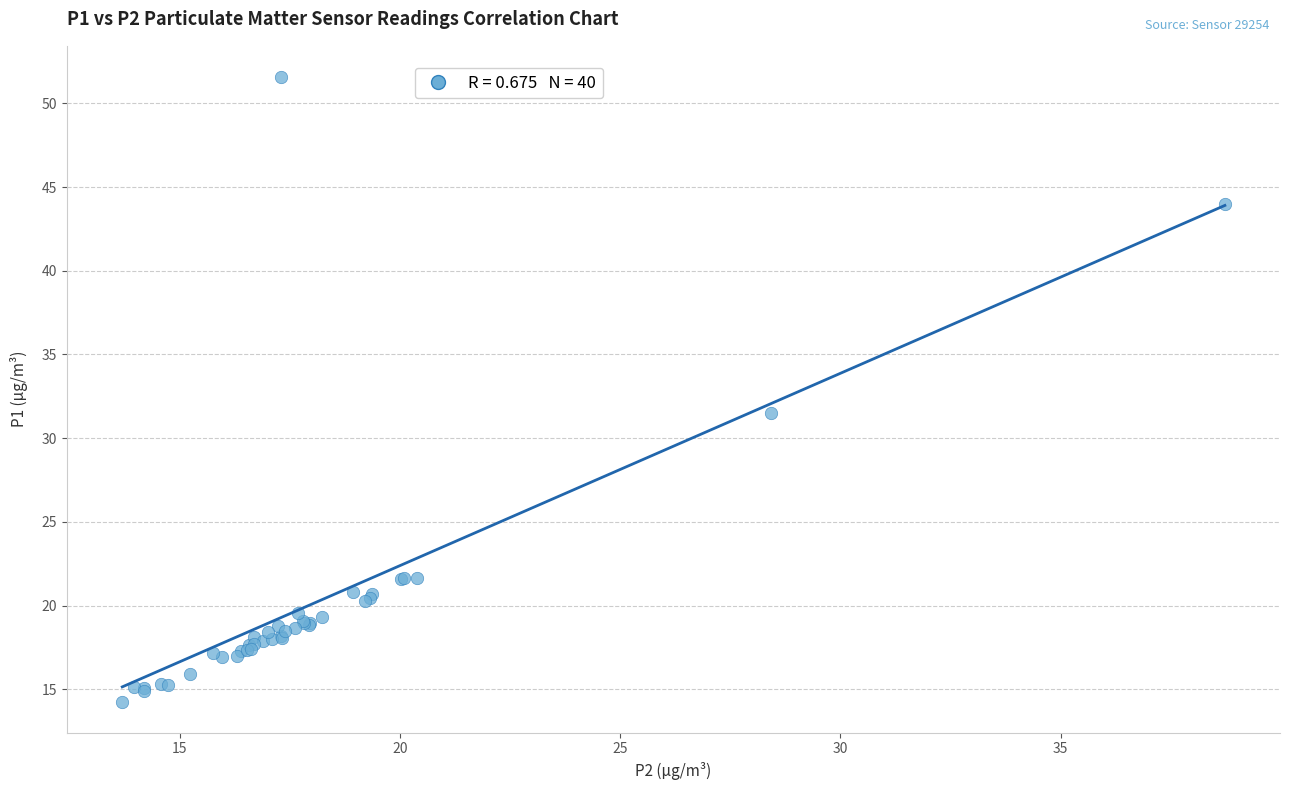

What Y value in the scatter plot is closest to 32?

31.5